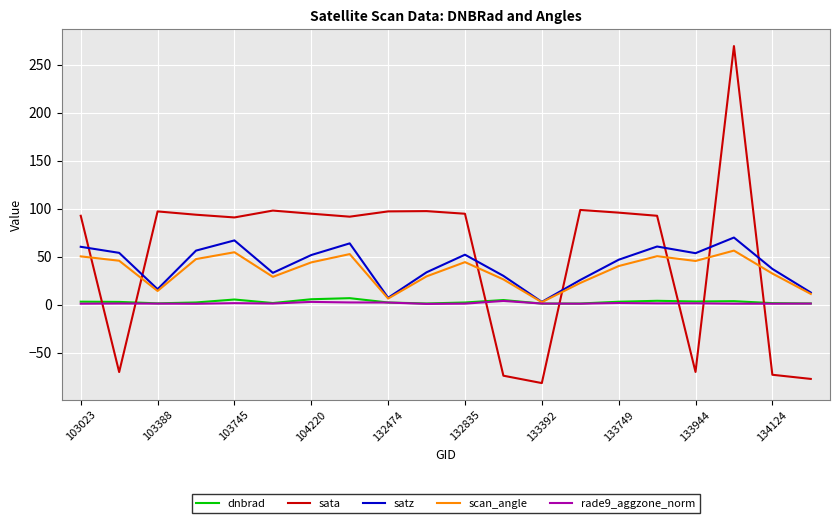

What is the sum of all scan_angle values?

704.9